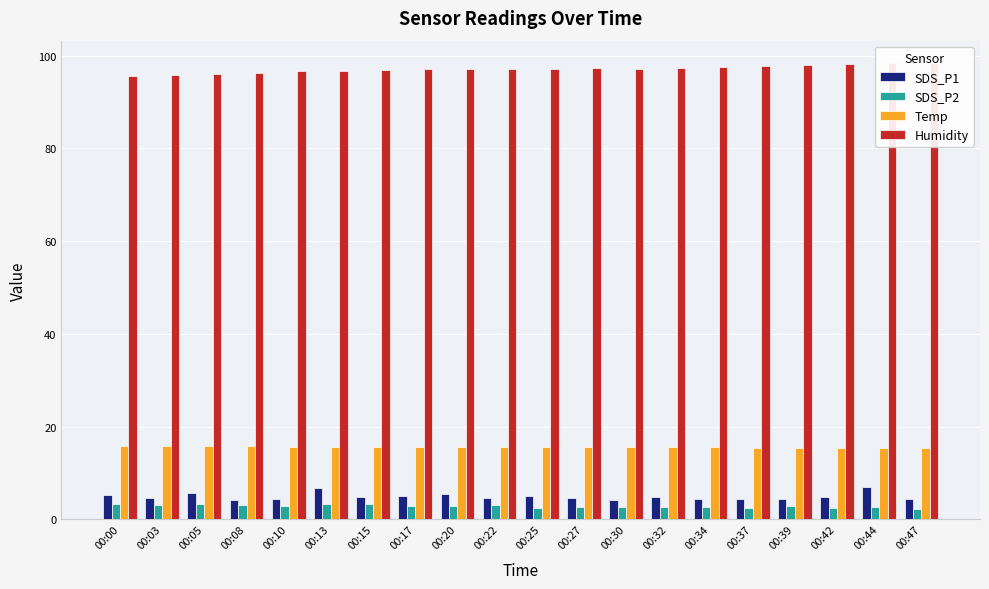

What is the sum of the SDS_P1 values at 00:37 and 00:39?

8.8